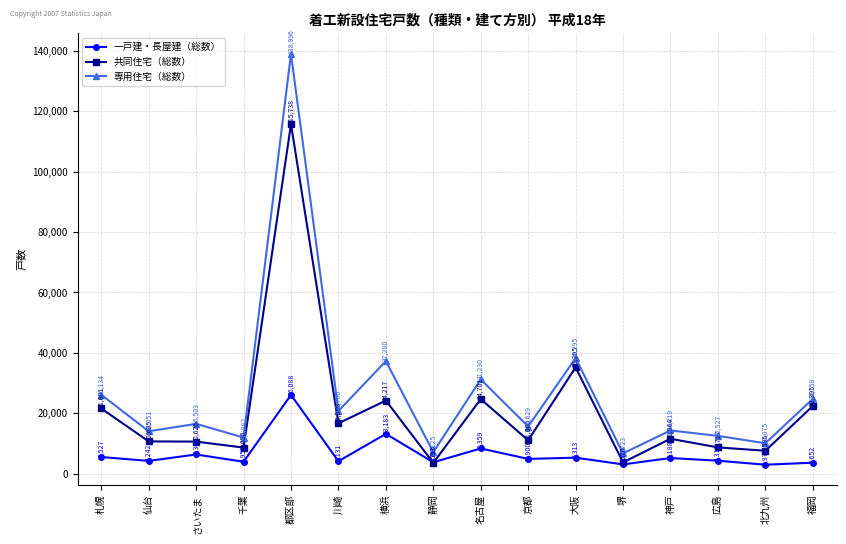

What position from the right is 静岡?

9